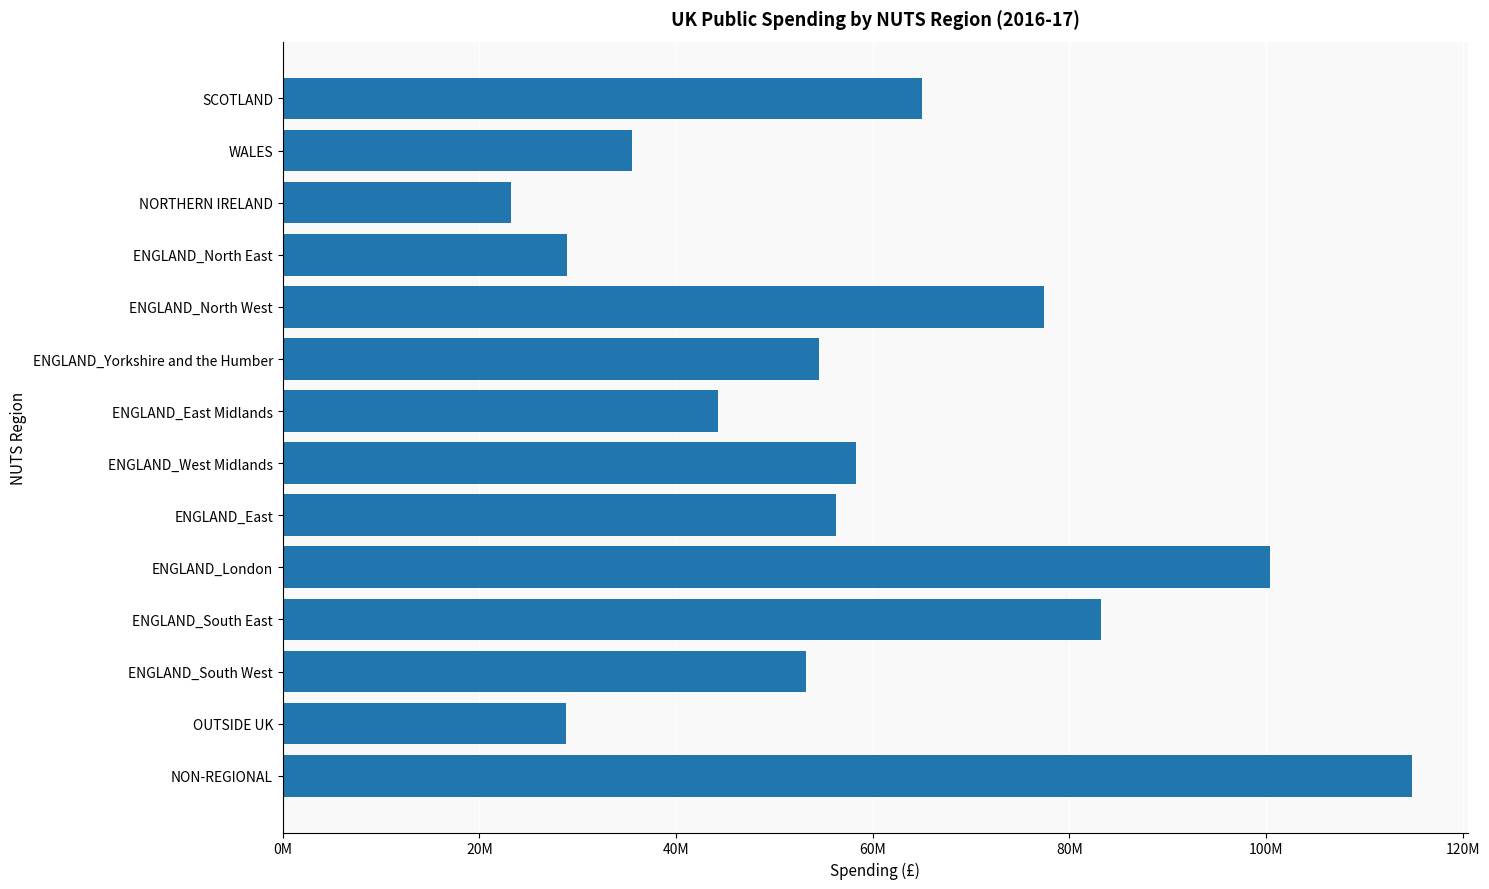

What is the difference between the maximum and minimum values?

91612656